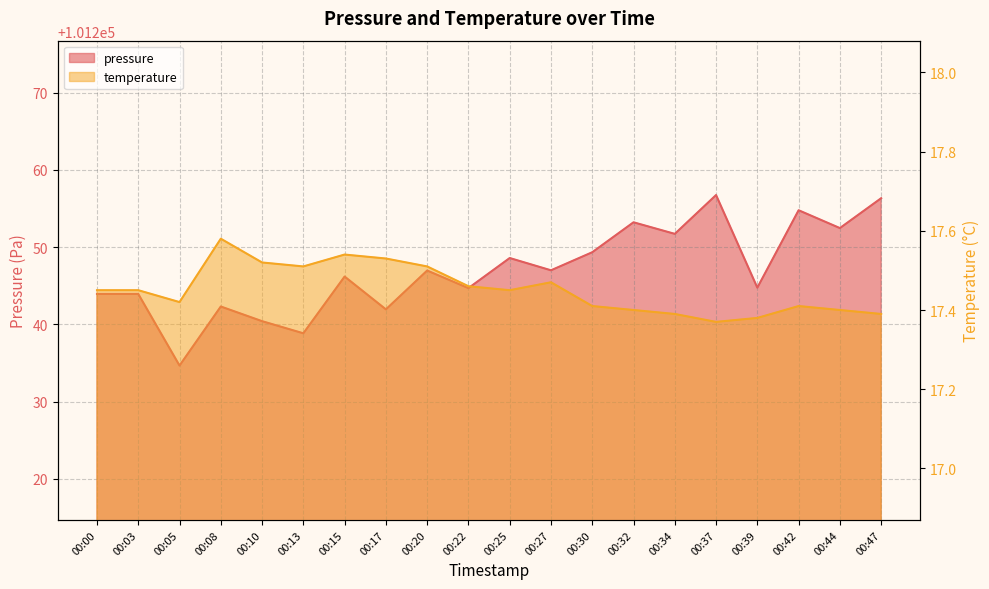

What is the spread (max minus min) of values at 00:17?

101224.4